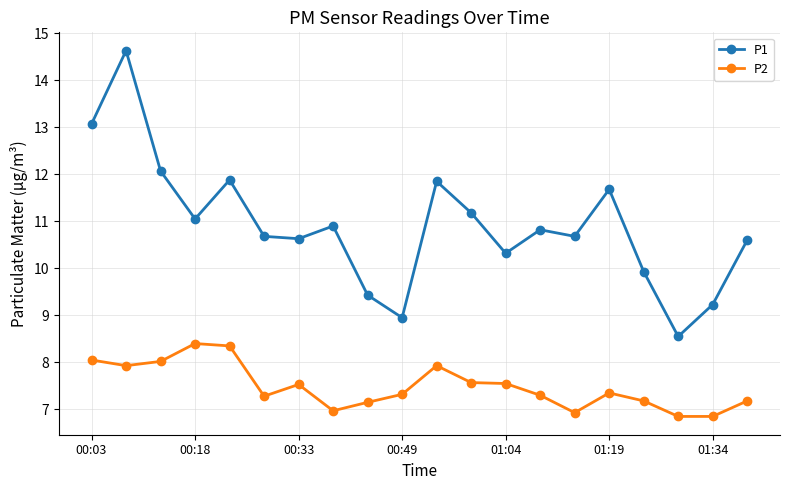

What is the highest value of the P1 series?

14.6